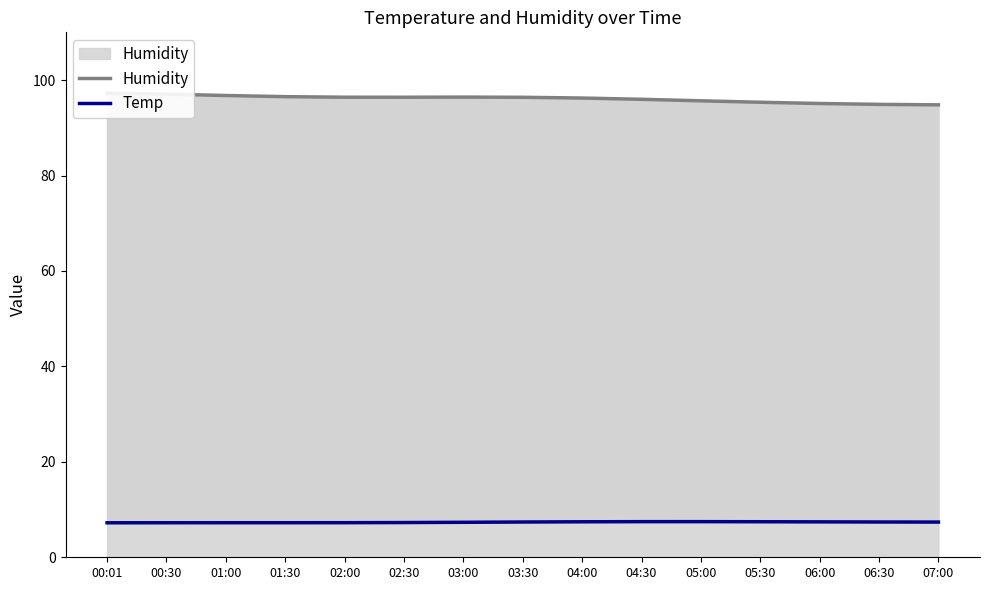

Is it true that Temp equals 7.4 at 07:00?

True